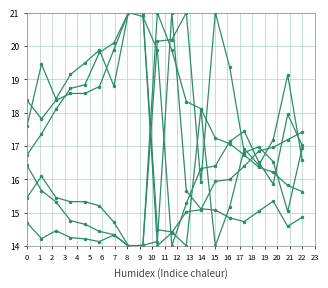

Count the number of categories in the chart.

20